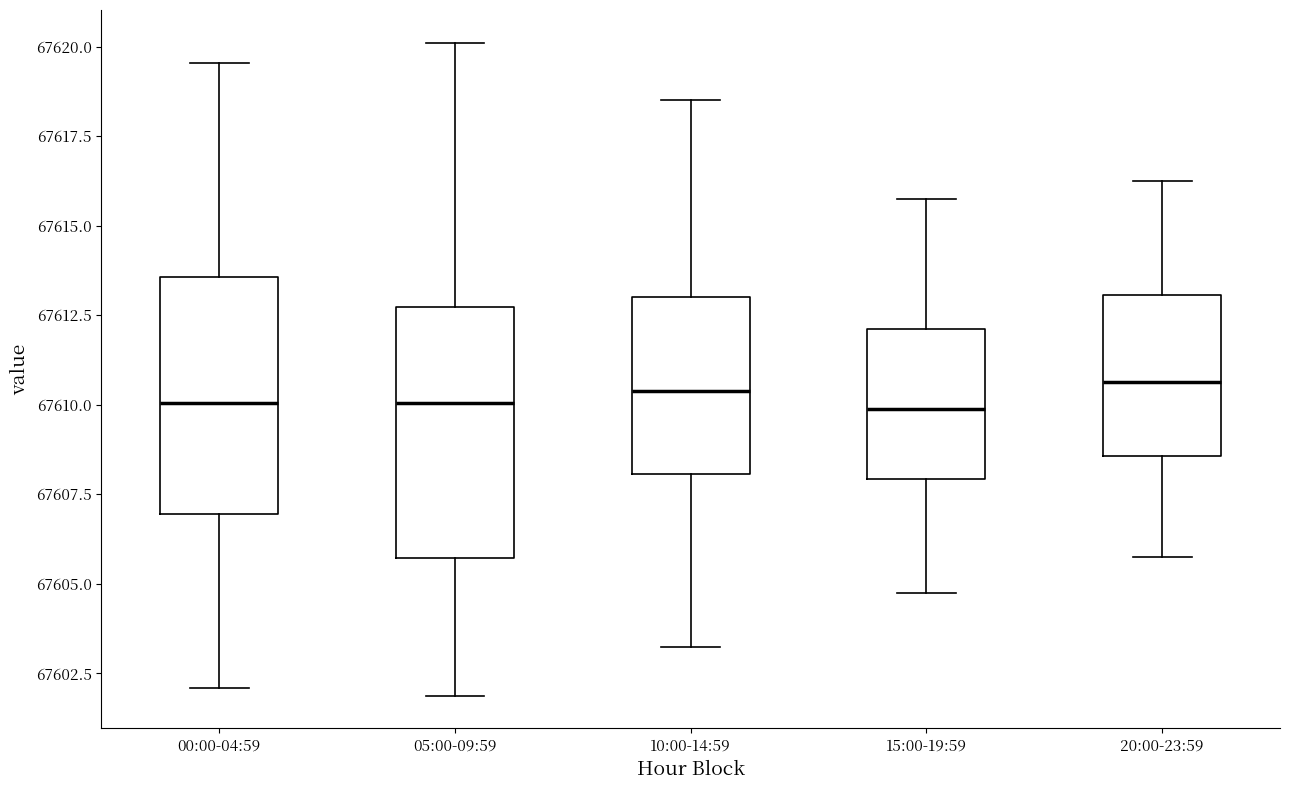

Reading left to right, read every box against the y-axis: the position of its median line, the range the box covers, and the ends of its whiskers. The values are not printed on the chart, so give them approximately, as read against the axis.

00:00-04:59: median 67610.0, box 67607.0 to 67613.5, whiskers 67602.0 to 67619.5
05:00-09:59: median 67610.0, box 67605.5 to 67612.5, whiskers 67602.0 to 67620.0
10:00-14:59: median 67610.5, box 67608.0 to 67613.0, whiskers 67603.5 to 67618.5
15:00-19:59: median 67610.0, box 67608.0 to 67612.0, whiskers 67605.0 to 67616.0
20:00-23:59: median 67610.5, box 67608.5 to 67613.0, whiskers 67606.0 to 67616.5